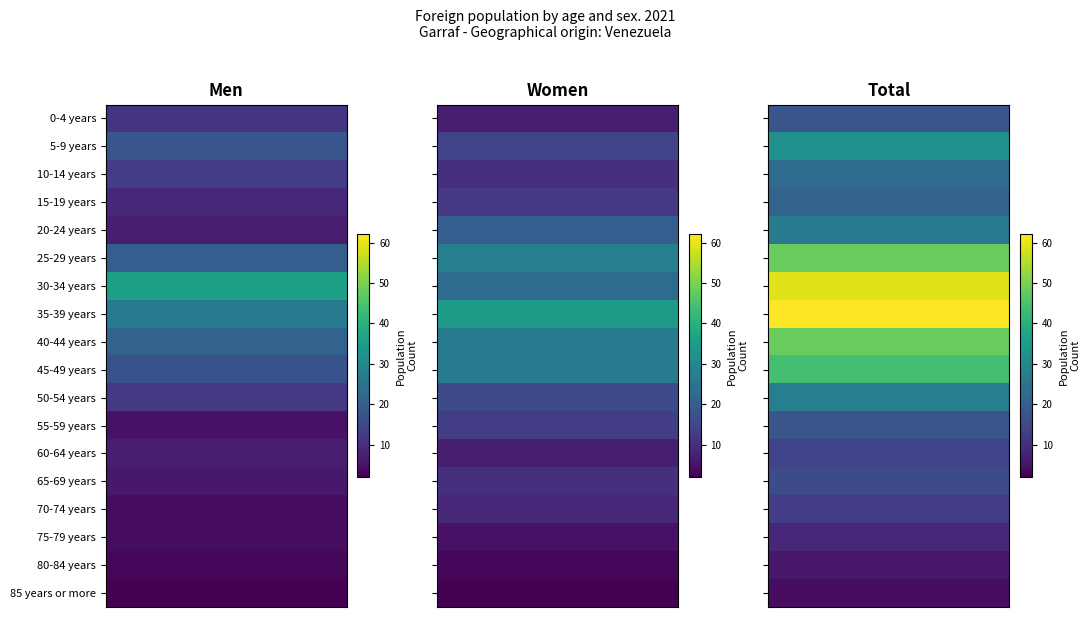

Reading left to right, transcribe all the data shown in this chart.

Men: 0-4 years=11	5-9 years=18	10-14 years=13	15-19 years=9	20-24 years=7	25-29 years=20	30-34 years=36	35-39 years=27	40-44 years=21	45-49 years=17	50-54 years=12	55-59 years=5	60-64 years=7	65-69 years=6	70-74 years=4	75-79 years=4	80-84 years=3	85 years or more=2
Women: 0-4 years=7	5-9 years=14	10-14 years=10	15-19 years=12	20-24 years=20	25-29 years=28	30-34 years=23	35-39 years=35	40-44 years=27	45-49 years=27	50-54 years=16	55-59 years=13	60-64 years=7	65-69 years=10	70-74 years=9	75-79 years=5	80-84 years=3	85 years or more=2
Total: 0-4 years=18	5-9 years=32	10-14 years=23	15-19 years=21	20-24 years=27	25-29 years=48	30-34 years=59	35-39 years=62	40-44 years=48	45-49 years=44	50-54 years=28	55-59 years=18	60-64 years=14	65-69 years=16	70-74 years=13	75-79 years=9	80-84 years=6	85 years or more=4